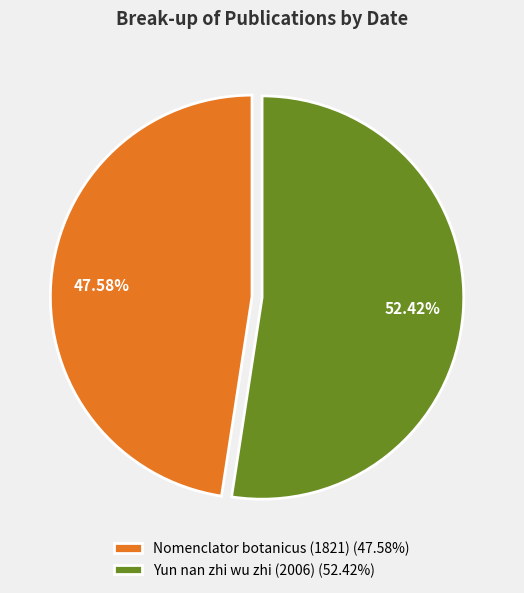

How many slices are in this pie chart?

2